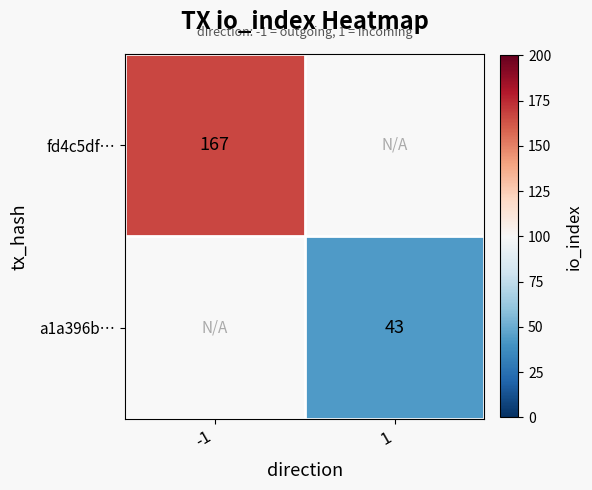

Count the number of categories in the chart.

2